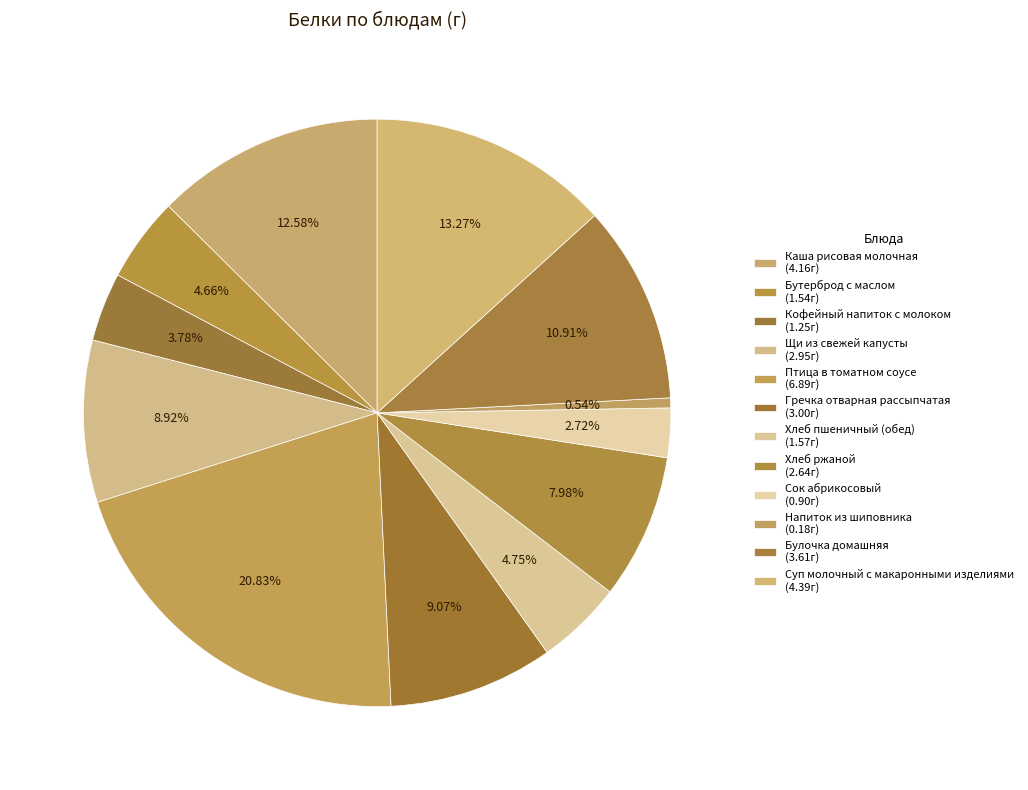

Does any single category account for the majority?

No